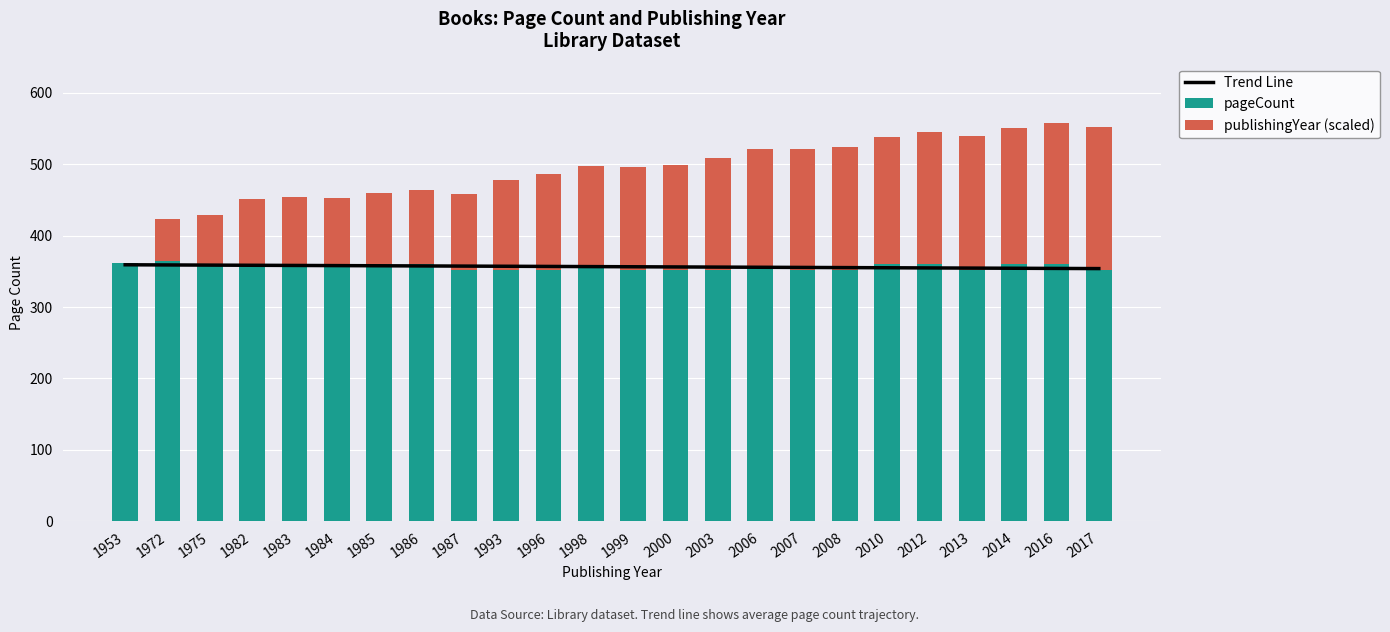

What is the difference between the publishingYear (scaled) values at 1953 and 2000?

146.9